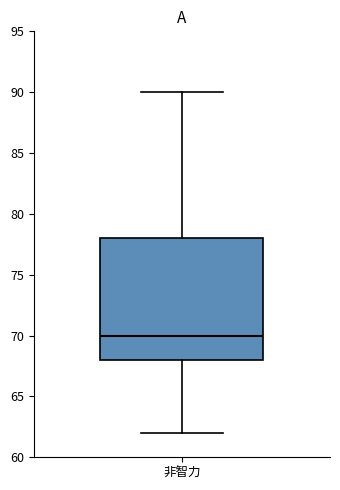

Read this box plot against the y-axis: the position of the median line, the range covered by the box, and the ends of both whiskers. The values are not printed on the chart, so give them approximately, as read against the axis.

median 70, box 68 to 78, whiskers 62 to 90